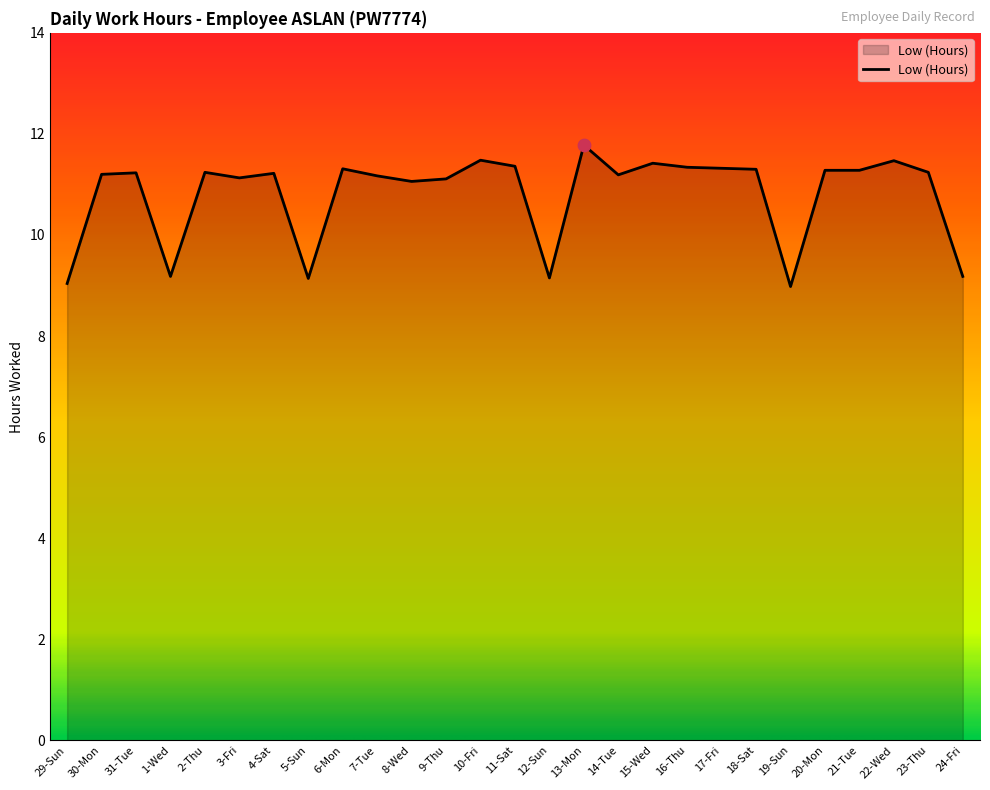

Which has a higher value, 14-Tue or 1-Wed?

14-Tue